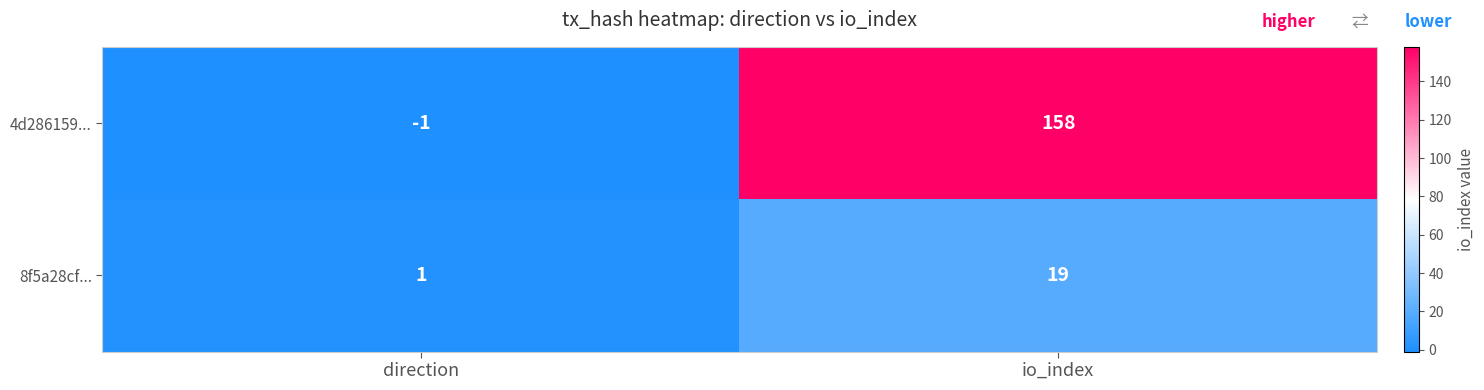

Which series has the widest spread of values?

4d286159...